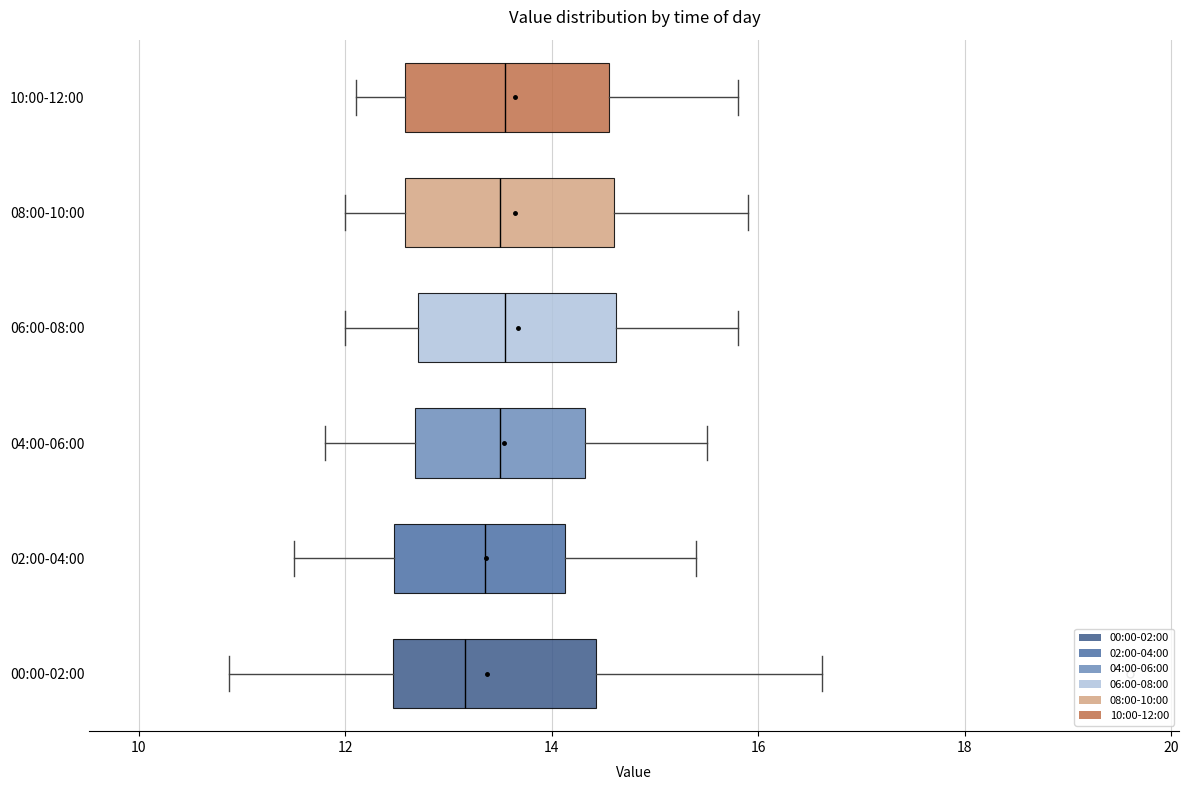

Reading bottom to top, read every box against the x-axis: the position of its median line, the range the box covers, and the ends of its whiskers. The values are not printed on the chart, so give them approximately, as read against the axis.

00:00-02:00: median 13.2, box 12.4 to 14.4, whiskers 10.8 to 16.6
02:00-04:00: median 13.4, box 12.4 to 14.2, whiskers 11.6 to 15.4
04:00-06:00: median 13.6, box 12.6 to 14.4, whiskers 11.8 to 15.6
06:00-08:00: median 13.6, box 12.8 to 14.6, whiskers 12.0 to 15.8
08:00-10:00: median 13.6, box 12.6 to 14.6, whiskers 12.0 to 16.0
10:00-12:00: median 13.6, box 12.6 to 14.6, whiskers 12.2 to 15.8